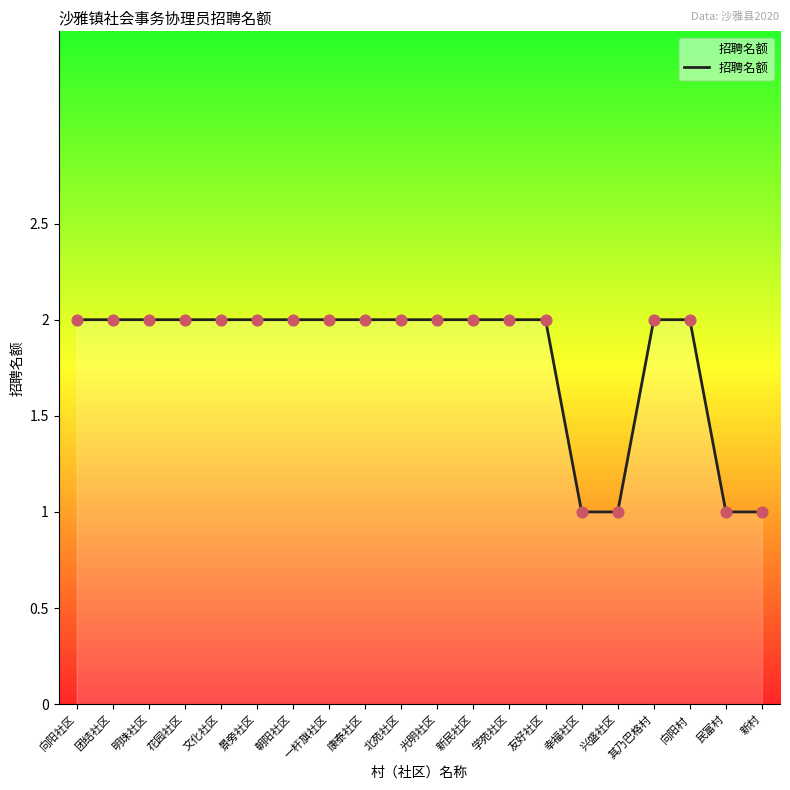

Which has a higher value, 幸福社区 or 向阳社区?

向阳社区